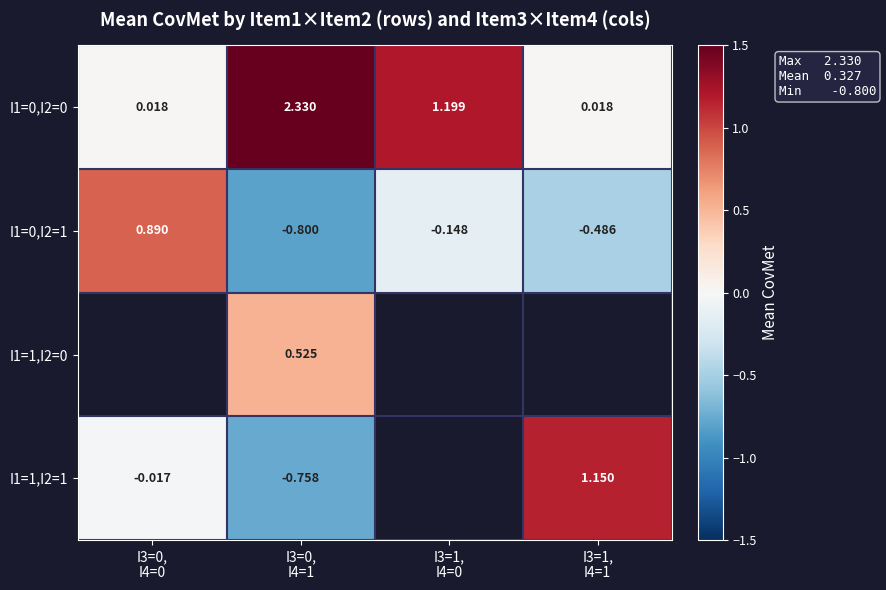

At which label does I1=0,I2=1 first exceed 0?

I3=0, I4=0